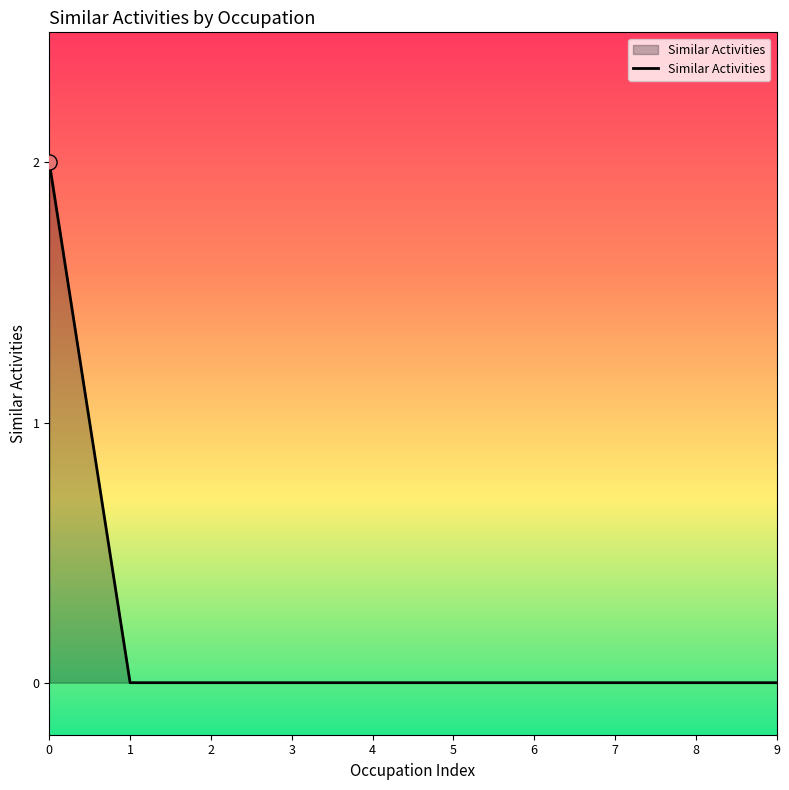

What is the change in value from 0 to 2?

-2